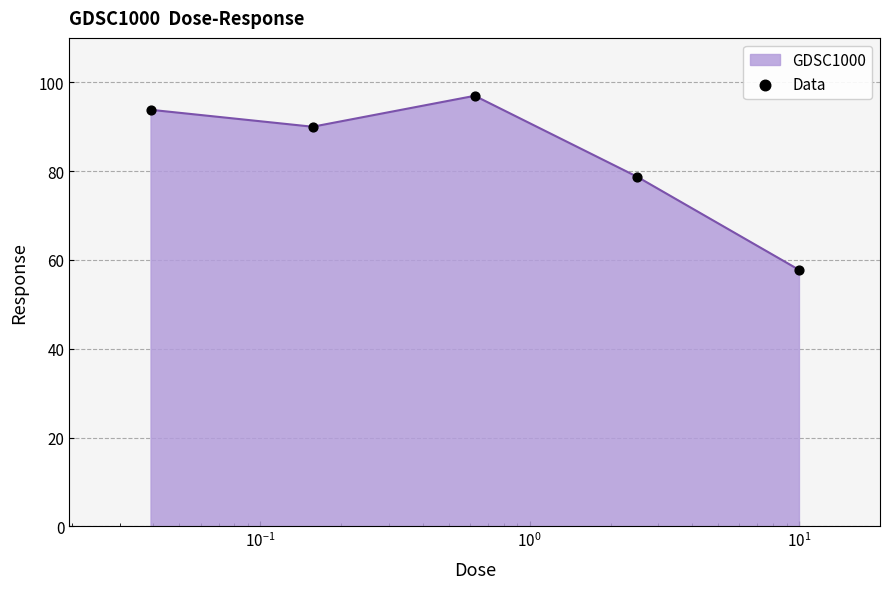

What is the maximum value shown in the chart?

97.0